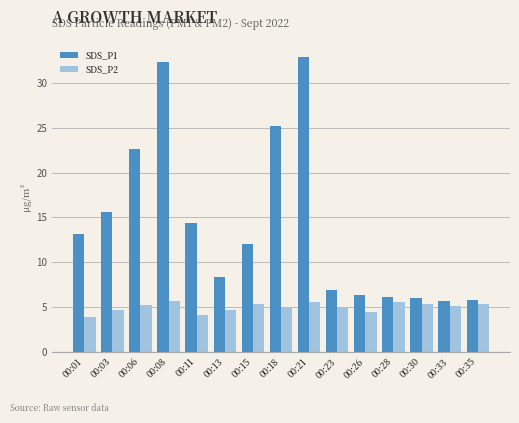

List the series in order of their overall mean, lowest first.

SDS_P2, SDS_P1